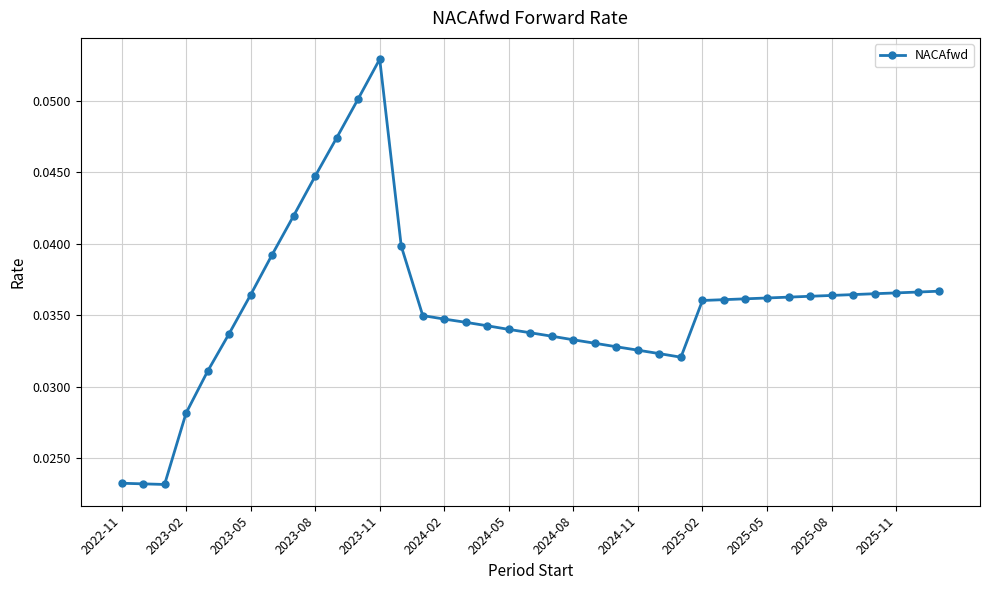

How many values are between 0 and 1?

39